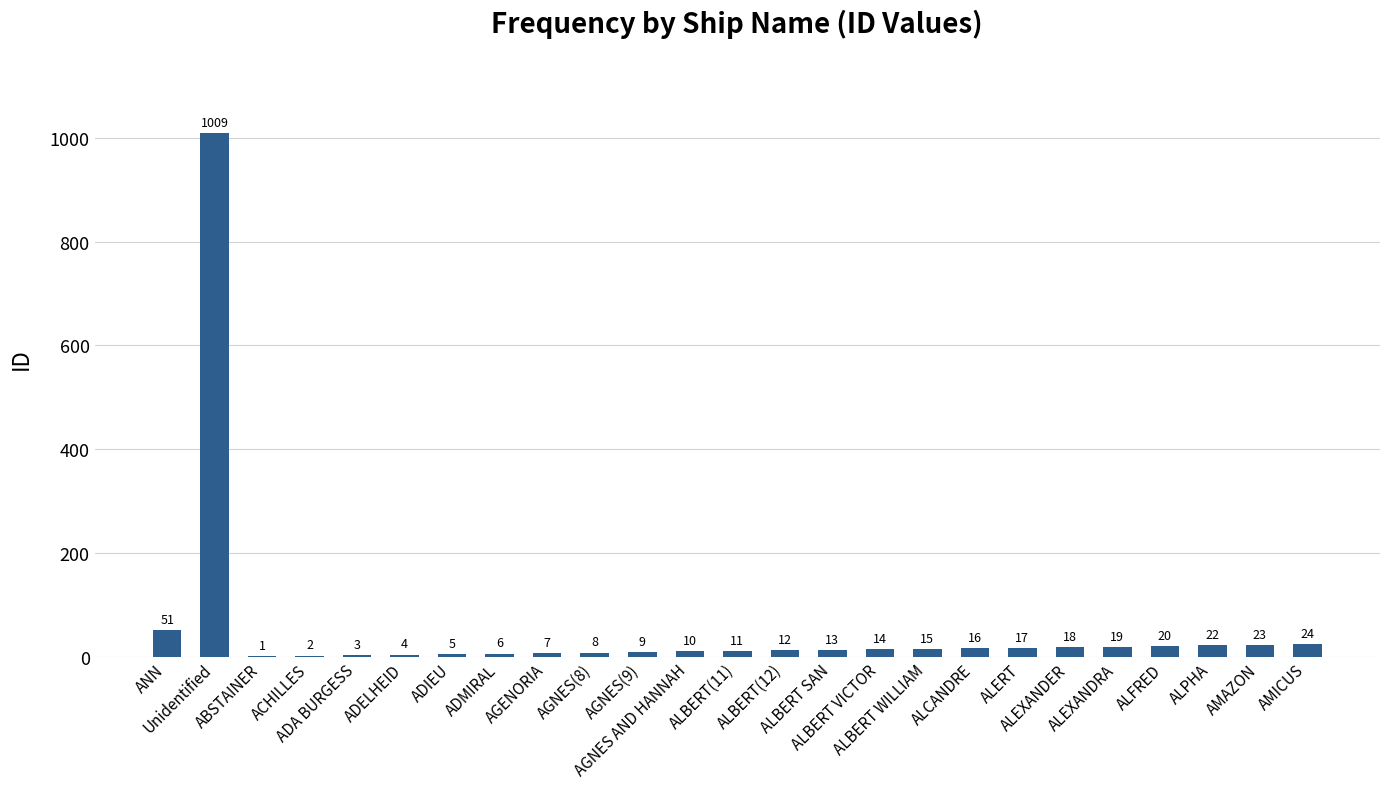

Where is the data nearest to the value 505?

ANN